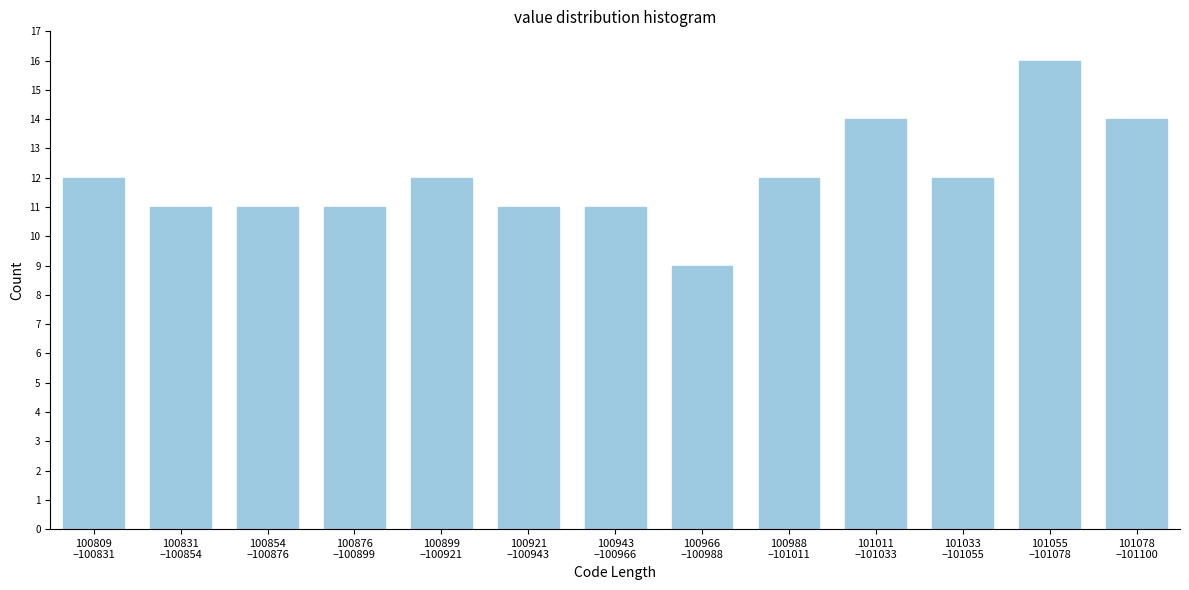

Reading right to left, list all the values displayed in this chart.

14	16	12	14	12	9	11	11	12	11	11	11	12